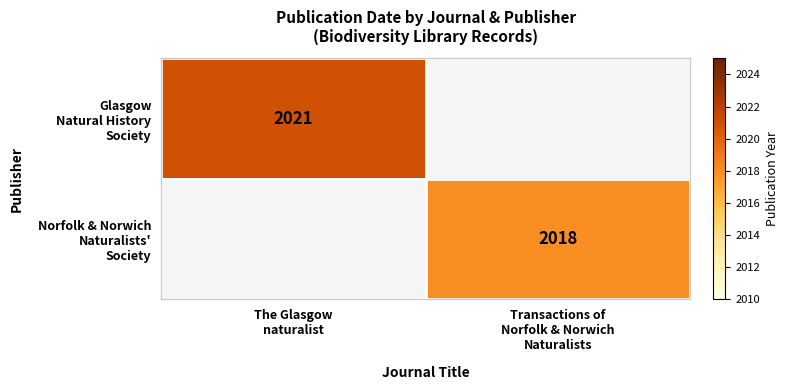

Rank the series by their average value, from highest to lowest.

Glasgow Natural History Society, Norfolk & Norwich Naturalists' Society